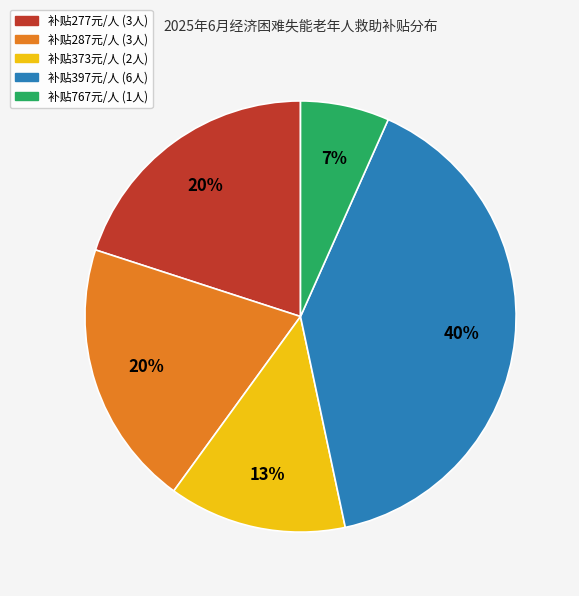

To the nearest percent, what is the difference between the largest and smallest slice percentages?

33%